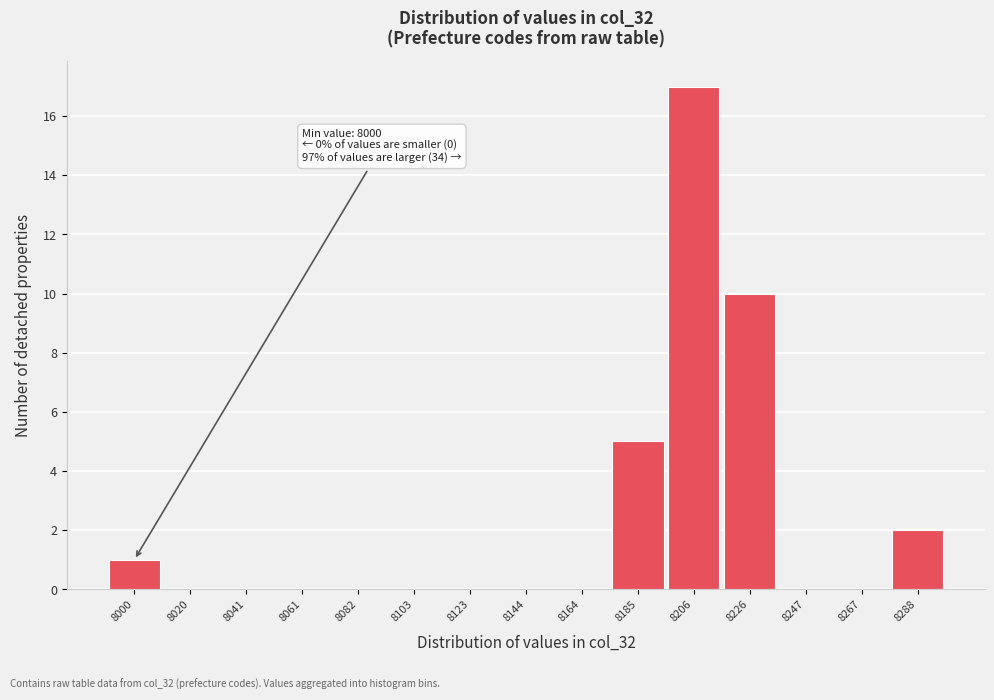

Reading left to right, transcribe all the data shown in this chart.

8000=1	8020=0	8041=0	8061=0	8082=0	8103=0	8123=0	8144=0	8164=0	8185=5	8206=17	8226=10	8247=0	8267=0	8288=2